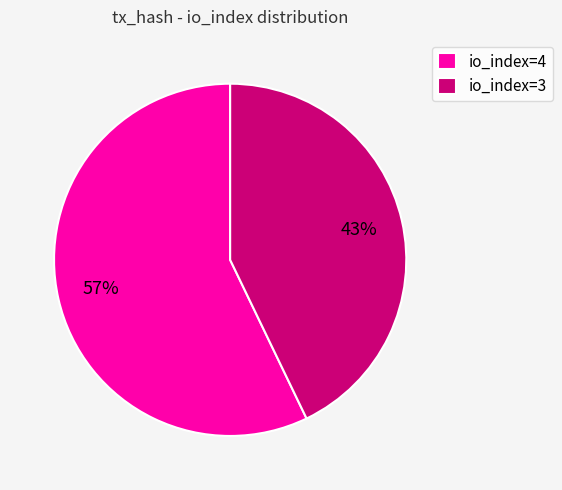

To the nearest percent, what is the difference between the largest and smallest slice percentages?

14%